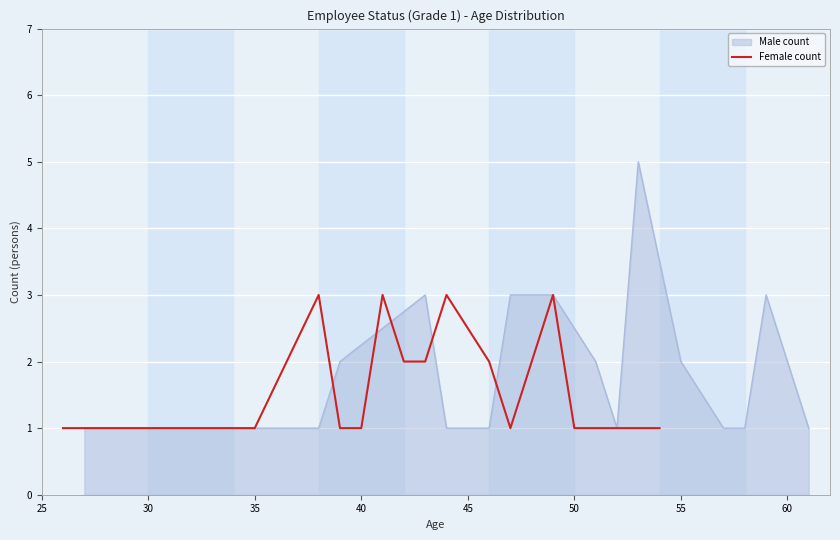

What is the highest value of the Female count series?

3